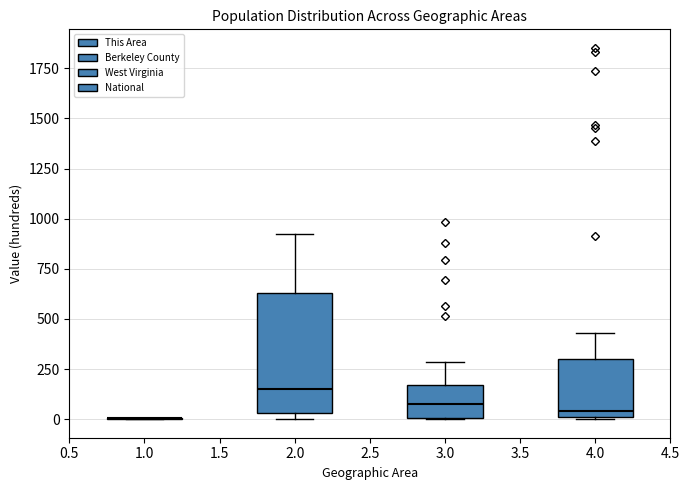

Reading left to right, transcribe this box plot: for each box, give where its median line is, the range the box spans, and where its two whiskers end, as read against the y-axis. The values are not printed on the chart, so give them approximately, as read against the axis.

1.0: box collapsed to a line at 0, whiskers 0 to 0
2.0: median 150, box 50 to 650, whiskers 0 to 900
3.0: median 100, box 0 to 150, whiskers 0 to 300
4.0: median 50, box 0 to 300, whiskers 0 to 450